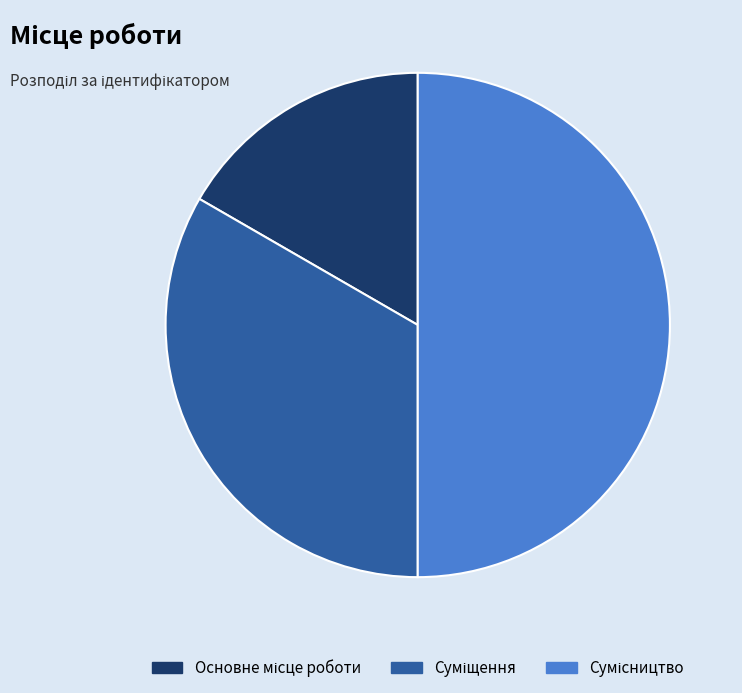

Count the number of slices in the pie.

3